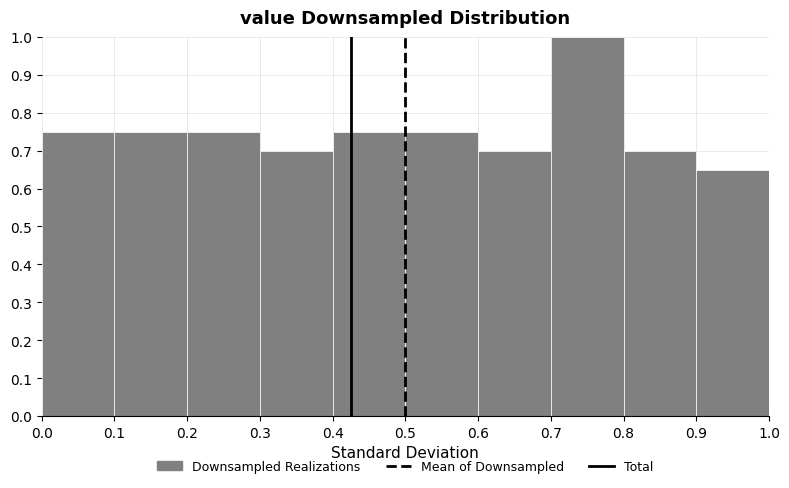

Reading left to right, transcribe this chart: for each bar, give the range it covers on the x-axis and its height. The values are not printed on the chart, so give them approximately, as read against the axis.

0.0 to 0.1: 0.75
0.1 to 0.2: 0.75
0.2 to 0.3: 0.75
0.3 to 0.4: 0.70
0.4 to 0.5: 0.75
0.5 to 0.6: 0.75
0.6 to 0.7: 0.70
0.7 to 0.8: 1.00
0.8 to 0.9: 0.70
0.9 to 1.0: 0.65